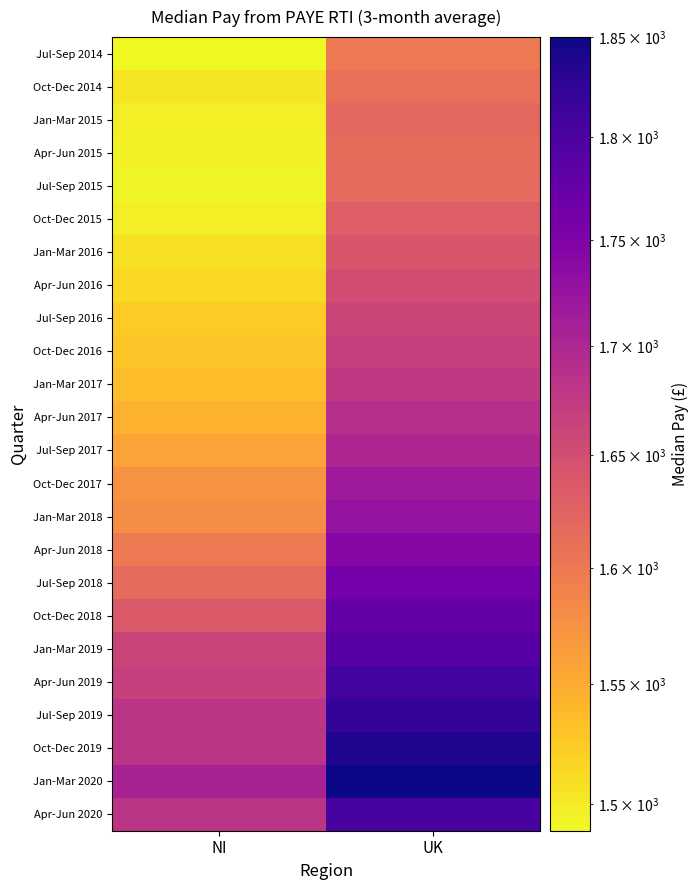

How many series are shown in this chart?

24